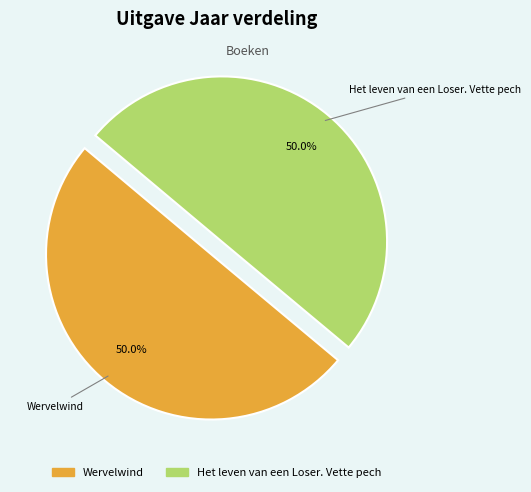

What is the ratio of the value at Wervelwind to the value at Het leven van een Loser. Vette pech?

1.0